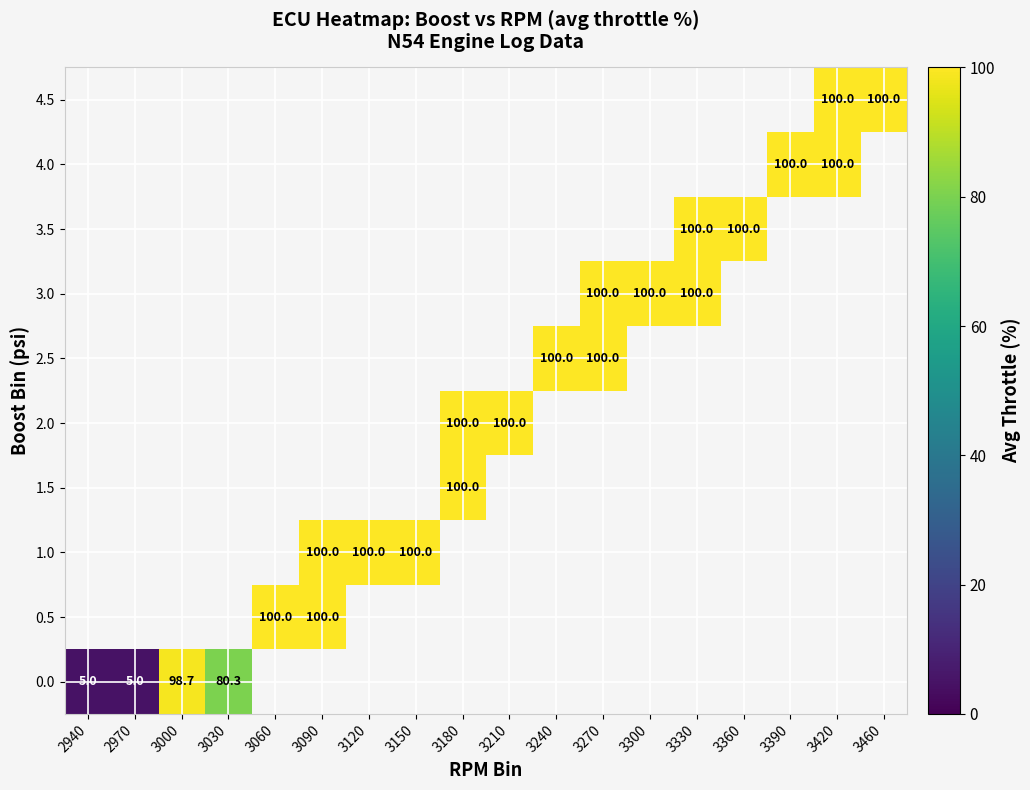

The value of 3.0 at 3270 is 28.2. True or false?

False